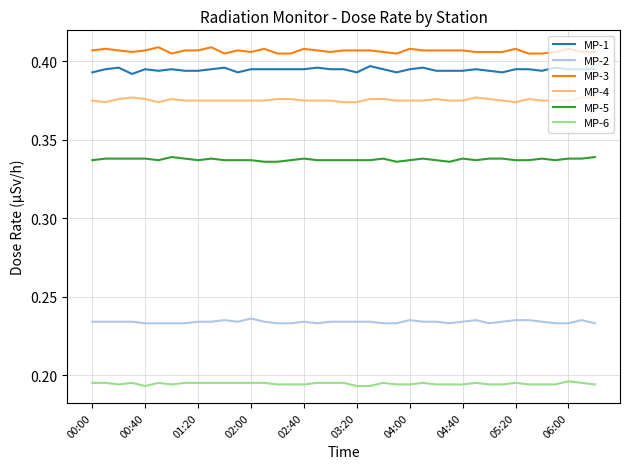

Which series has the largest total across all categories?

MP-3